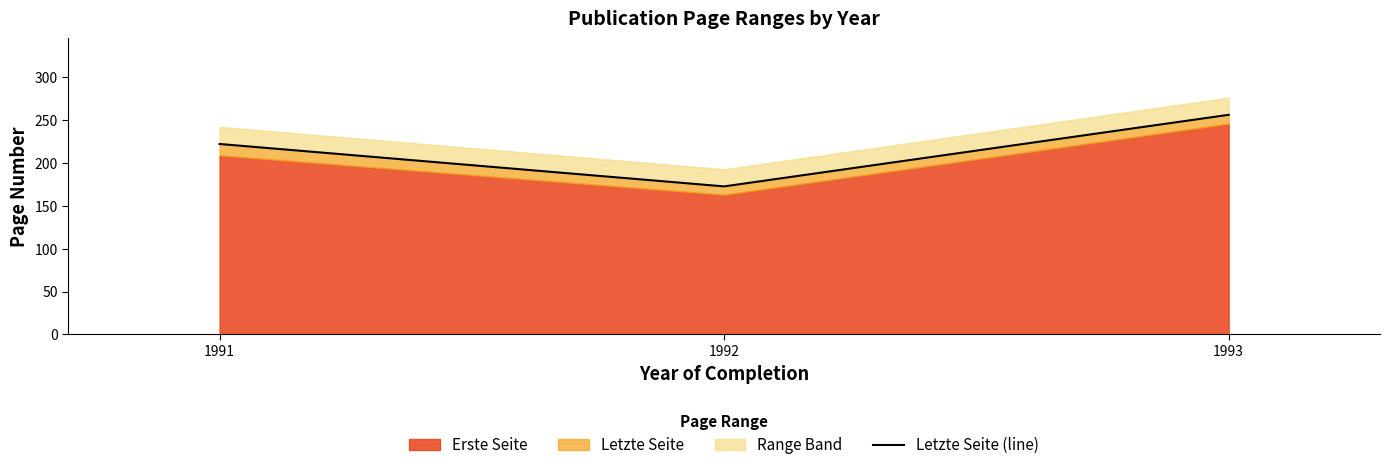

What is the greatest value displayed?

256.0